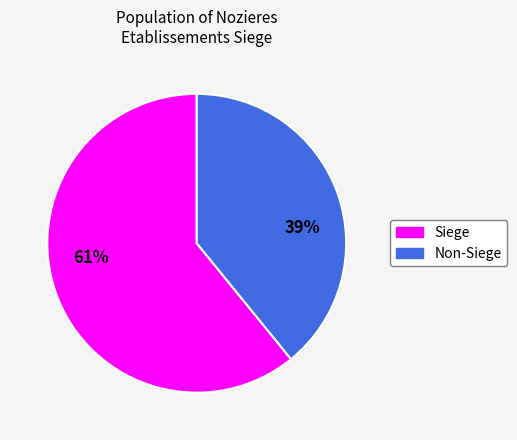

To the nearest percent, what portion does Non-Siege represent?

39%